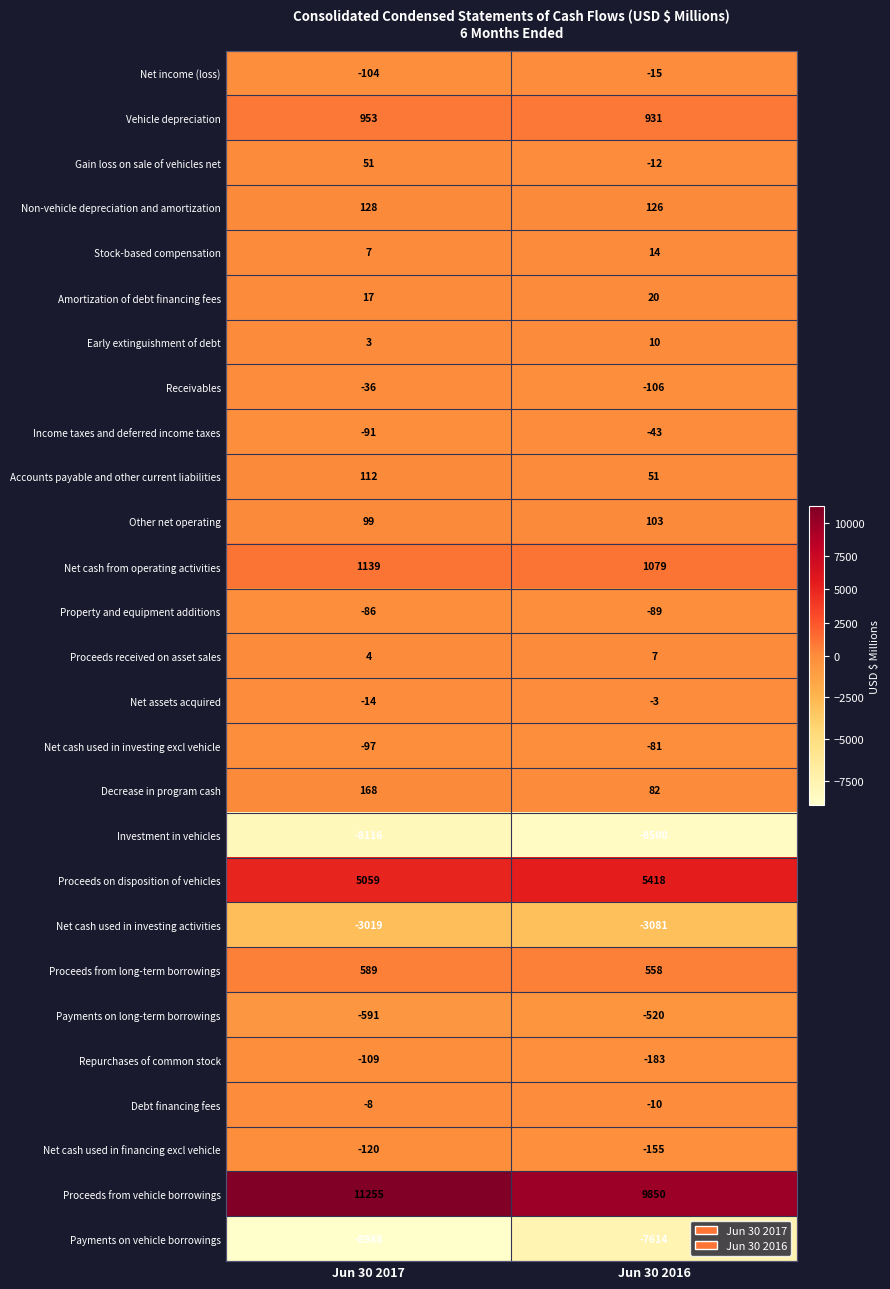

Which series has the largest total across all categories?

Proceeds from vehicle borrowings